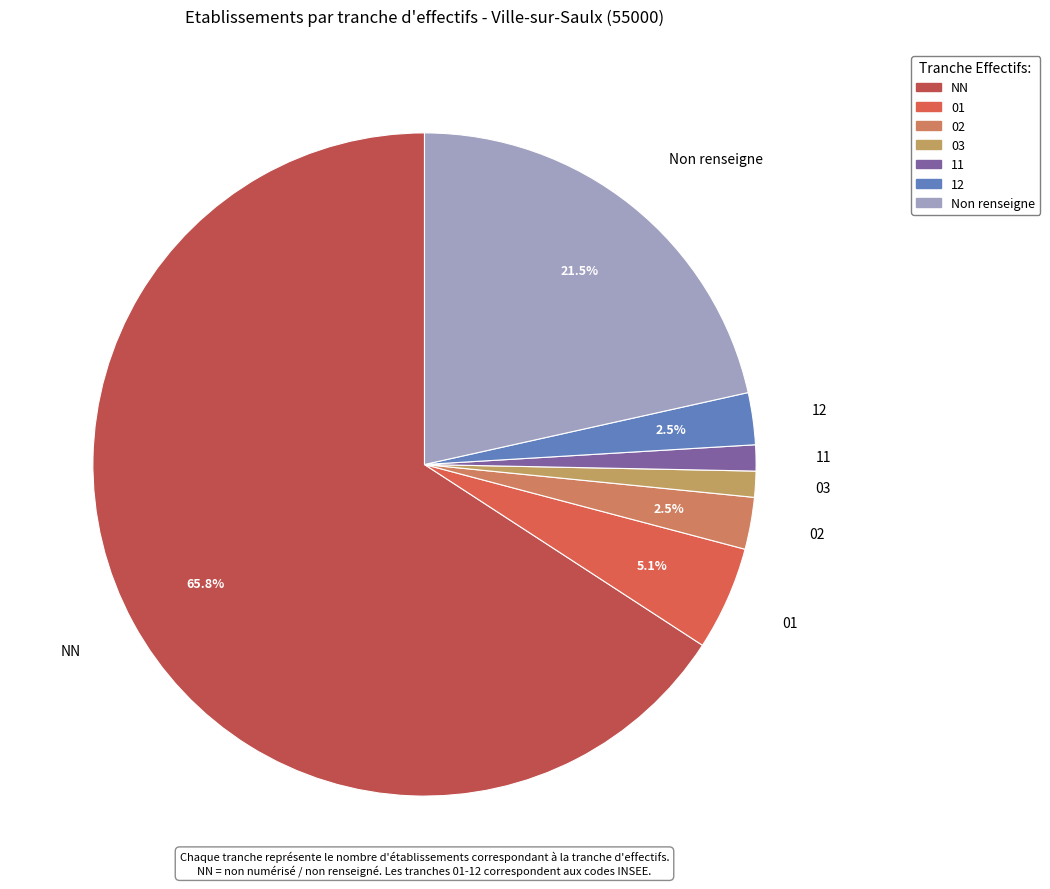

Which category accounts for the majority?

NN